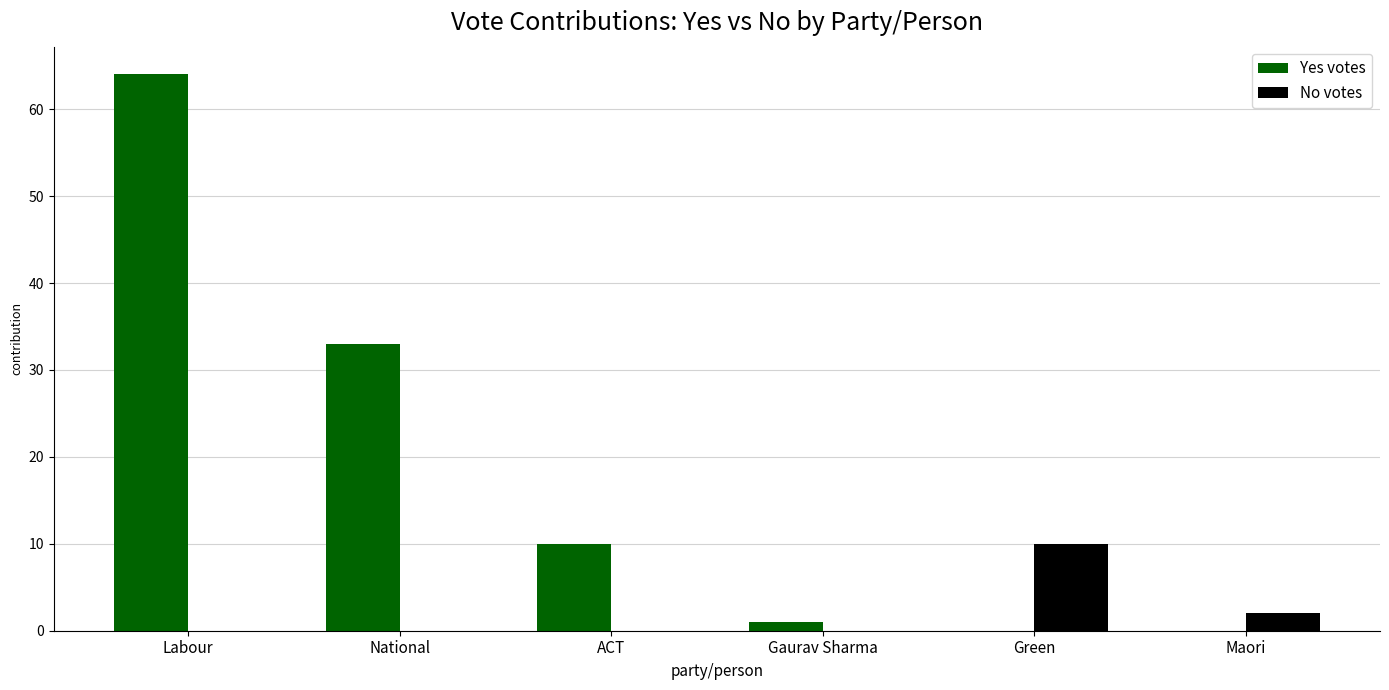

Are the bars grouped side by side (vs. stacked)?

Yes